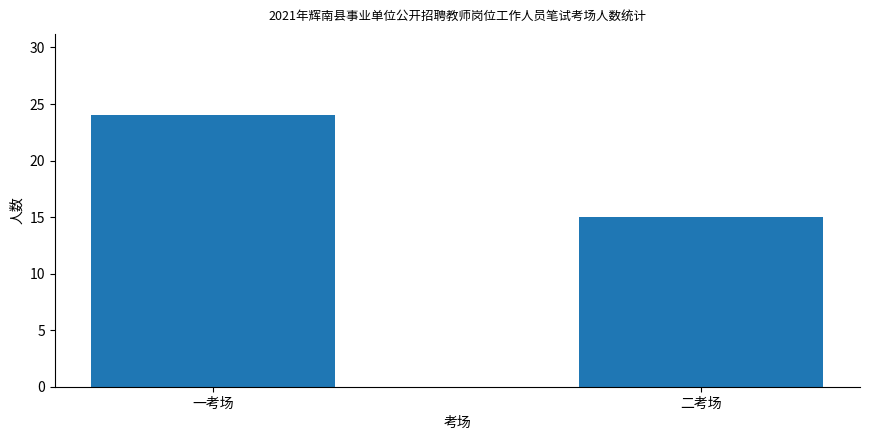

Rank the categories by value from lowest to highest.

二考场, 一考场